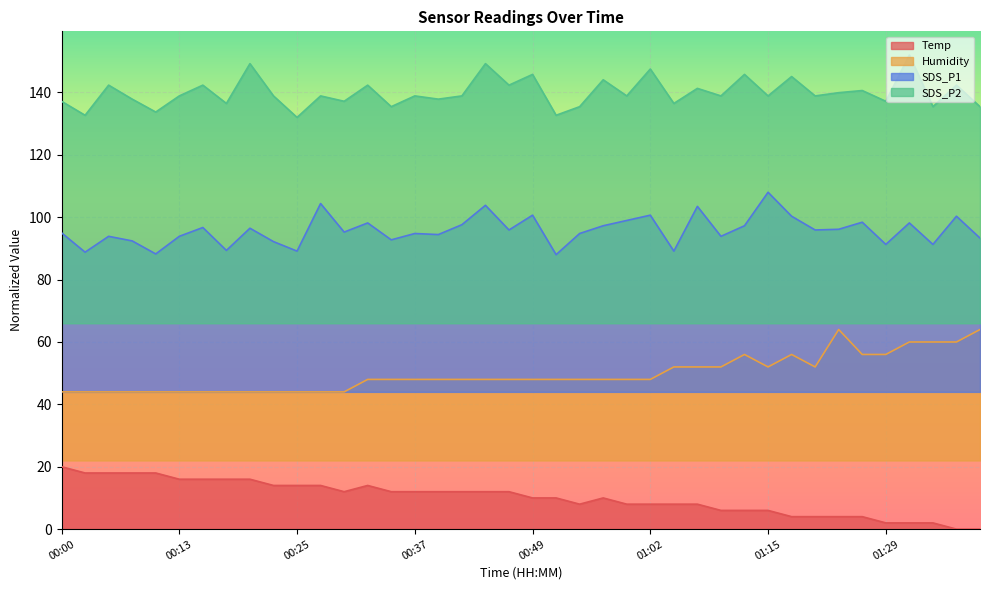

Reading right to left, transcribe all the data shown in this chart.

Temp: 0.0	0.0	2.0	2.0	2.0	4.0	4.0	4.0	4.0	6.0	6.0	6.0	8.0	8.0	8.0	8.0	10.0	8.0	10.0	10.0	12.0	12.0	12.0	12.0	12.0	12.0	14.0	12.0	14.0	14.0	14.0	16.0	16.0	16.0	16.0	18.0	18.0	18.0	18.0	20.0
Humidity: 64.0	60.0	60.0	60.0	56.0	56.0	64.0	52.0	56.0	52.0	56.0	52.0	52.0	52.0	48.0	48.0	48.0	48.0	48.0	48.0	48.0	48.0	48.0	48.0	48.0	48.0	48.0	44.0	44.0	44.0	44.0	44.0	44.0	44.0	44.0	44.0	44.0	44.0	44.0	44.0
SDS_P1: 93.3	100.3	91.3	98.2	91.3	98.4	96.1	95.9	100.3	108.0	97.3	93.9	103.5	89.1	100.7	99.0	97.3	94.8	88.0	100.7	95.9	103.8	97.6	94.4	94.8	92.7	98.2	95.2	104.4	89.1	92.2	96.5	89.4	96.7	93.9	88.2	92.4	93.9	88.8	95.0
SDS_P2: 135.4	142.3	135.4	152.0	137.2	140.6	139.9	138.9	145.1	138.9	145.8	138.9	141.3	136.5	147.5	138.9	144.1	135.4	132.7	145.8	142.3	149.2	138.9	137.9	138.9	135.4	142.3	137.2	138.9	132.0	138.9	149.2	136.5	142.3	138.9	133.7	137.9	142.3	132.7	137.2